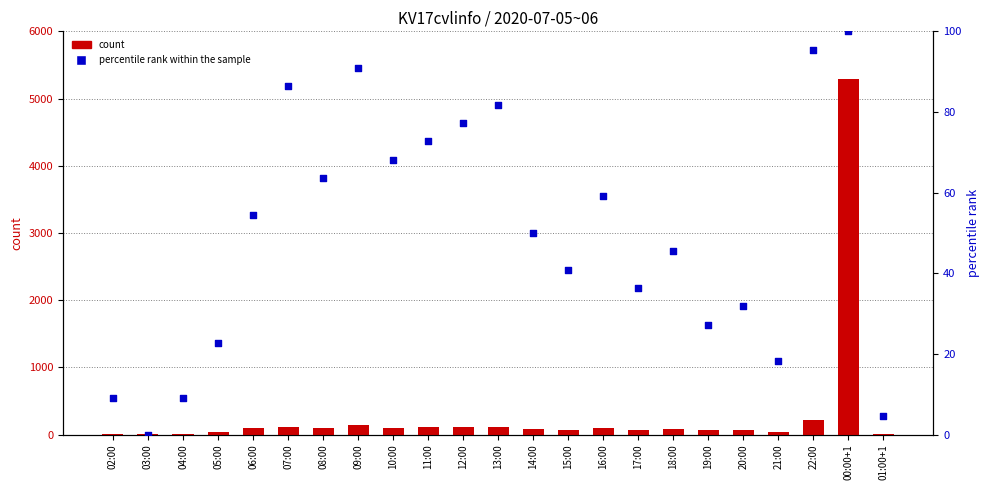

What is the total value across all series at 03:00?

12.0